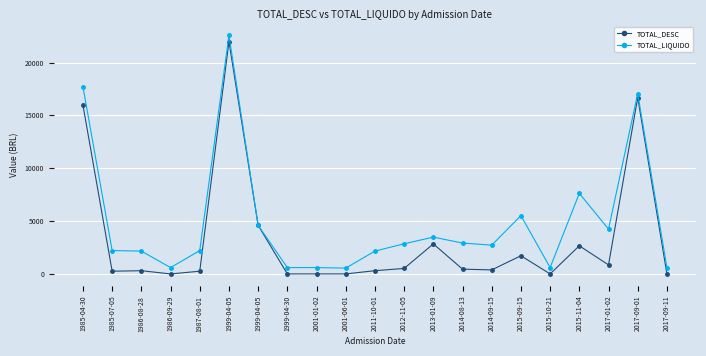

True or false: TOTAL_LIQUIDO has more than 1 points higher than both neighbors.

True